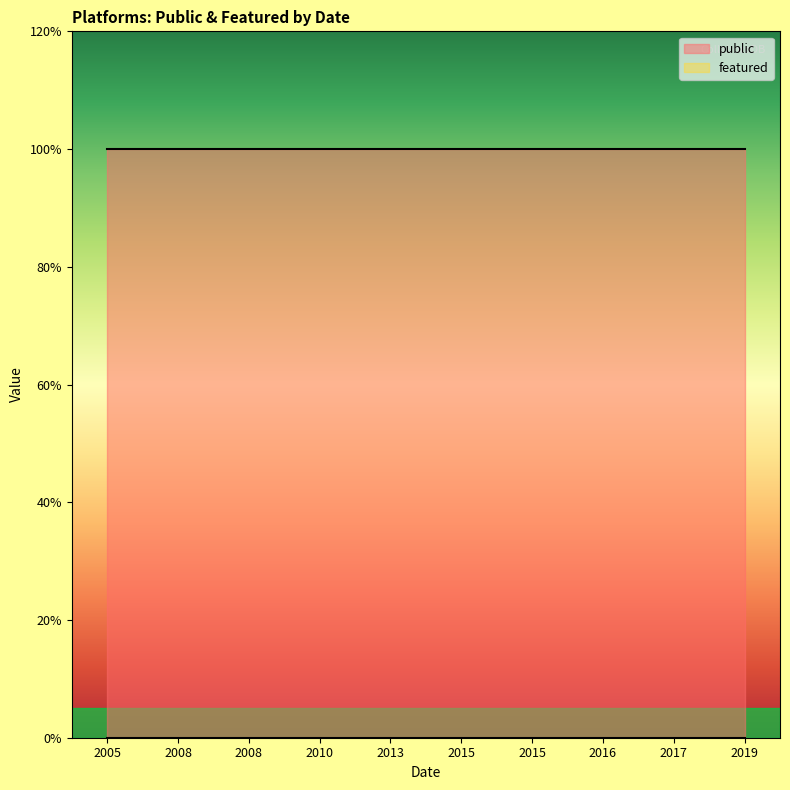

True or false: public has a value of 0 at 2008.

False